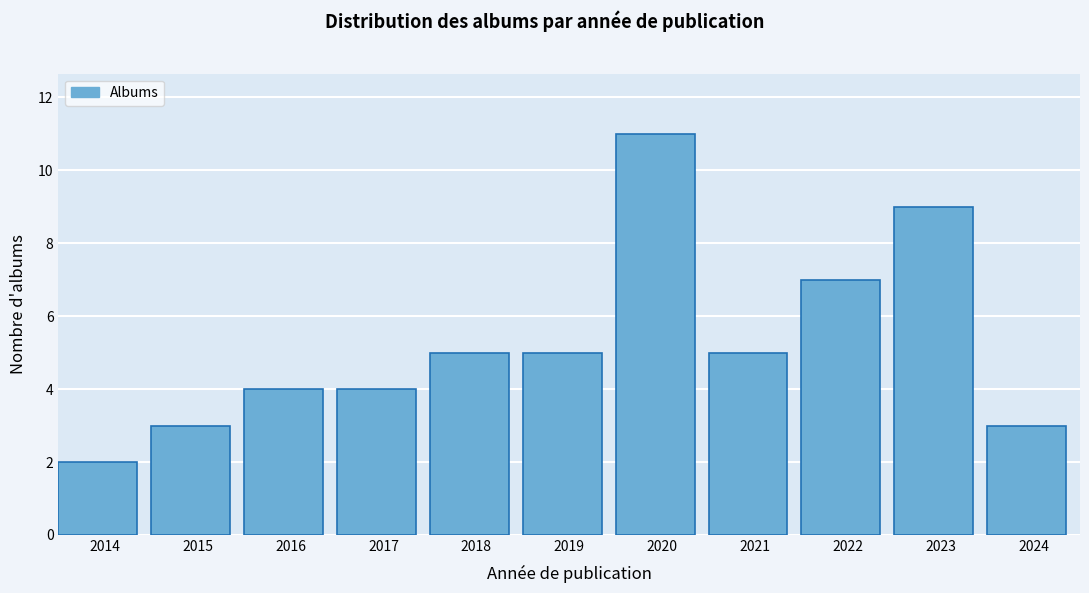

Reading right to left, list all the values displayed in this chart.

2024=3	2023=9	2022=7	2021=5	2020=11	2019=5	2018=5	2017=4	2016=4	2015=3	2014=2